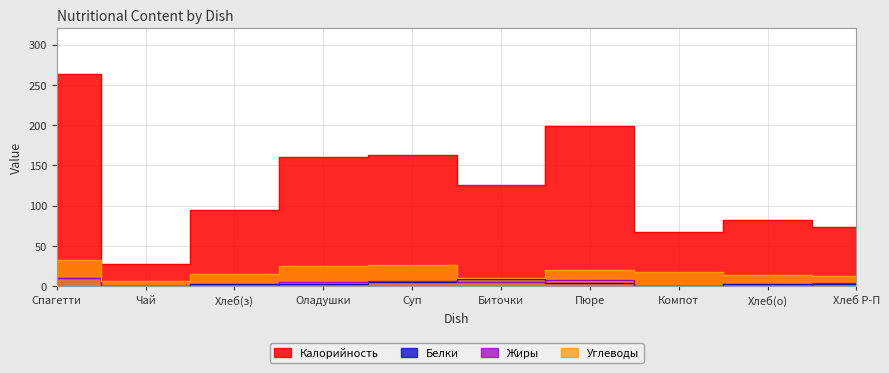

What is the value of the Углеводы point at the 4th from the left?

24.8